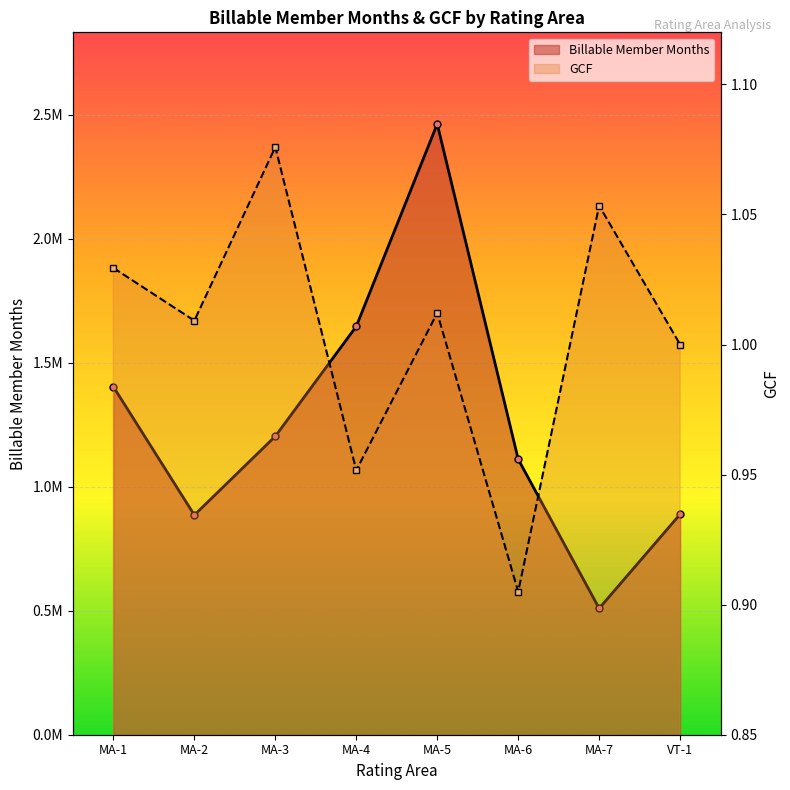

What is the total value across all series at MA-7?

509416.4